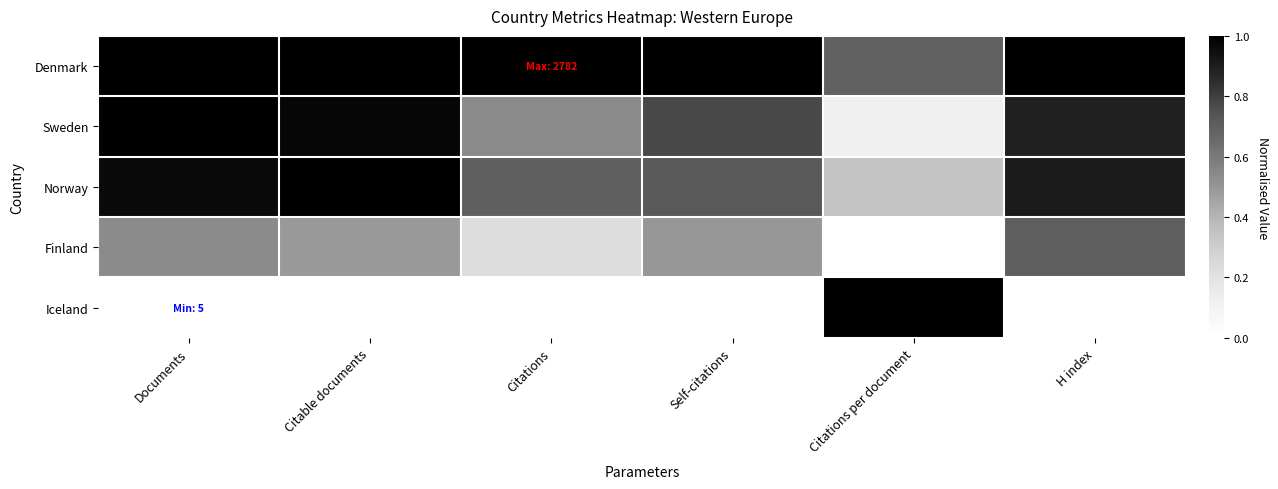

Rank the series by their maximum value, from highest to lowest.

Denmark, Norway, Iceland, Sweden, Finland